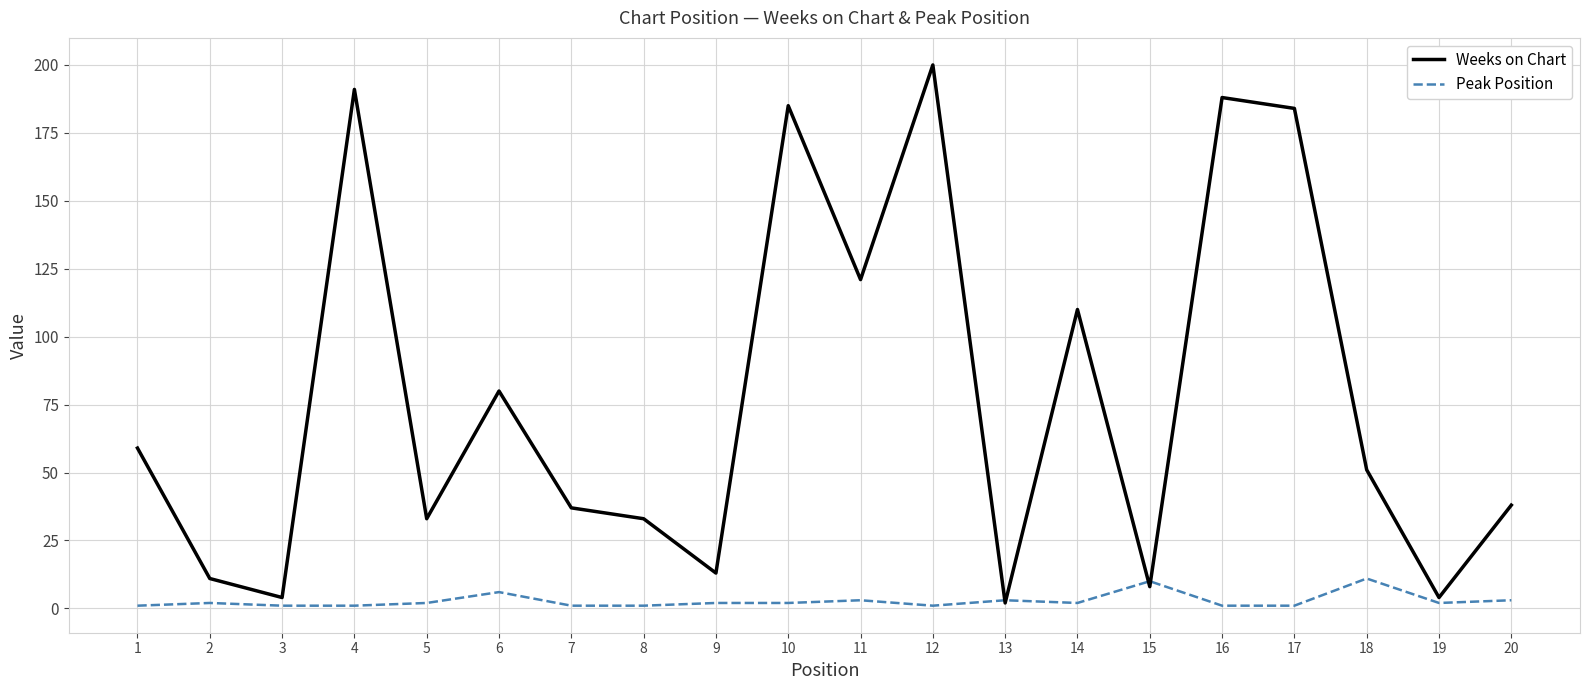

At which category is the sum across all series the highest?

12